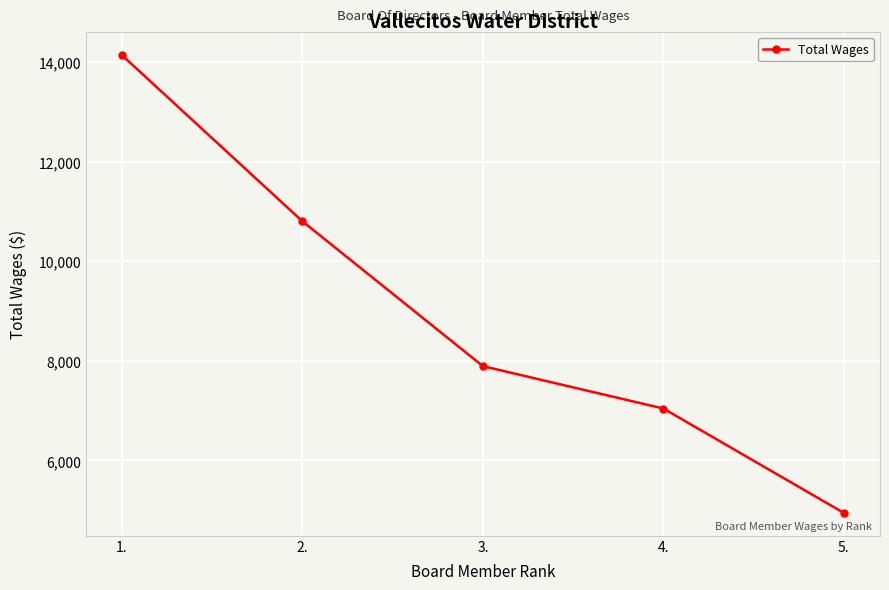

Is it true that the value at 4. is 12617?

False